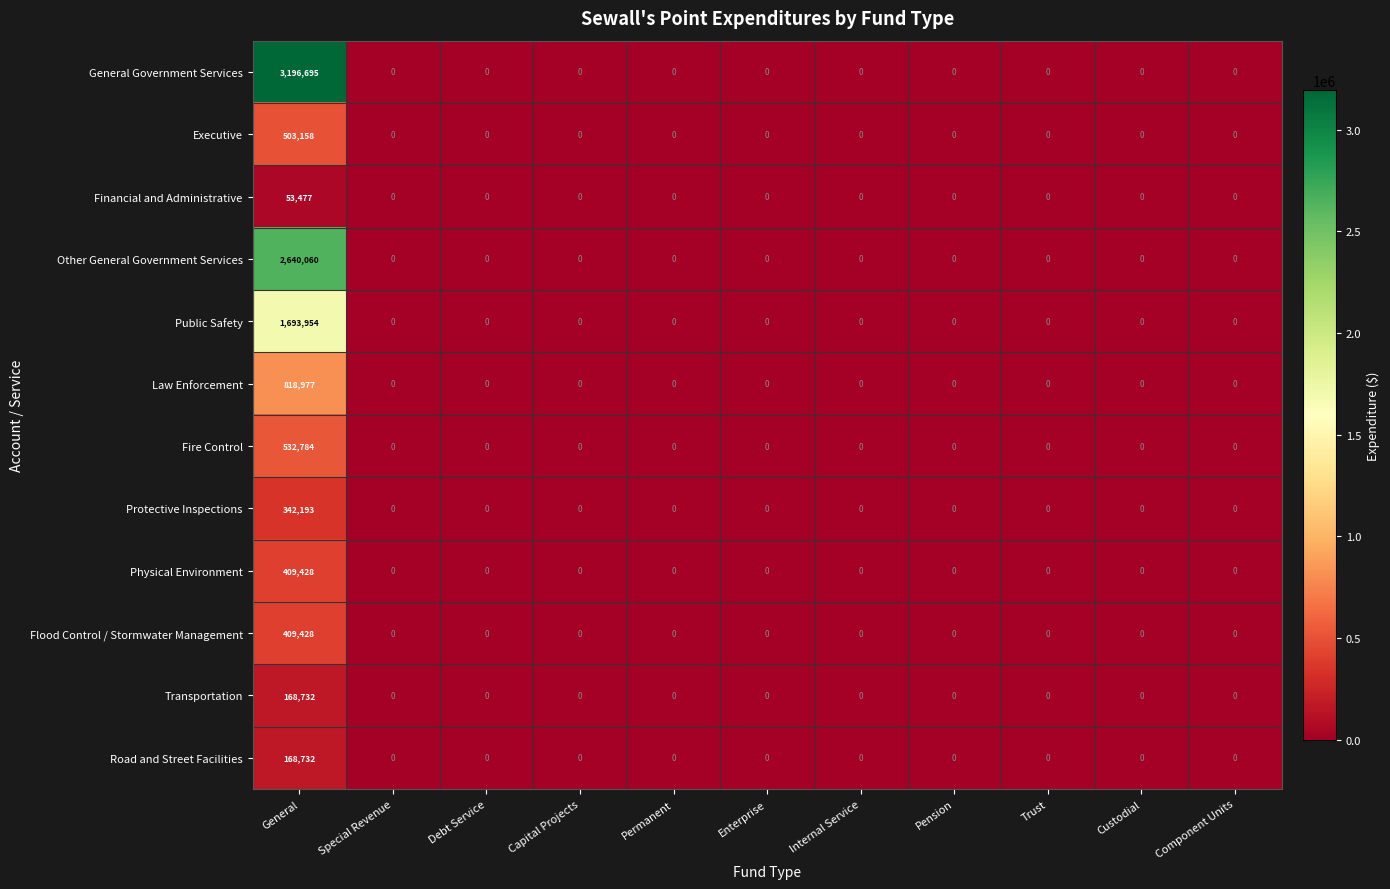

Which label corresponds to the largest value in the chart?

General